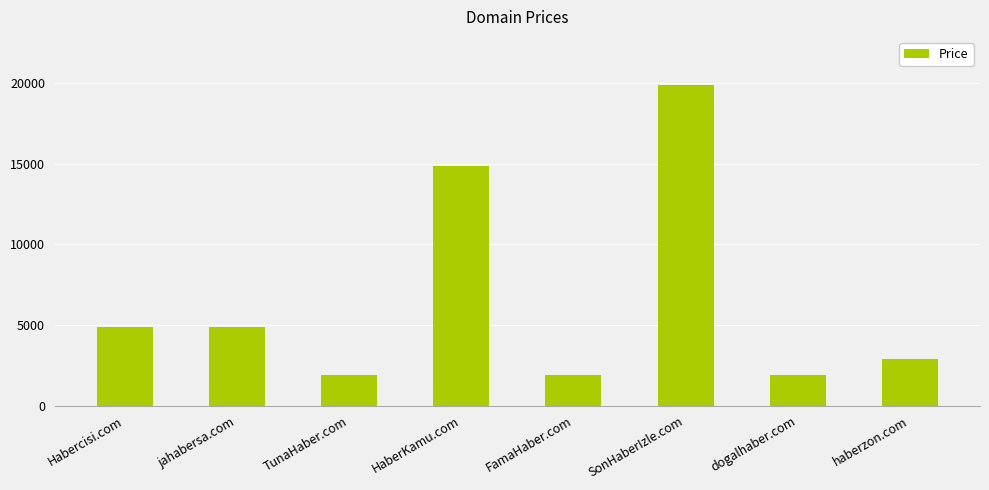

What is the change in value from jahabersa.com to HaberKamu.com?

+10000